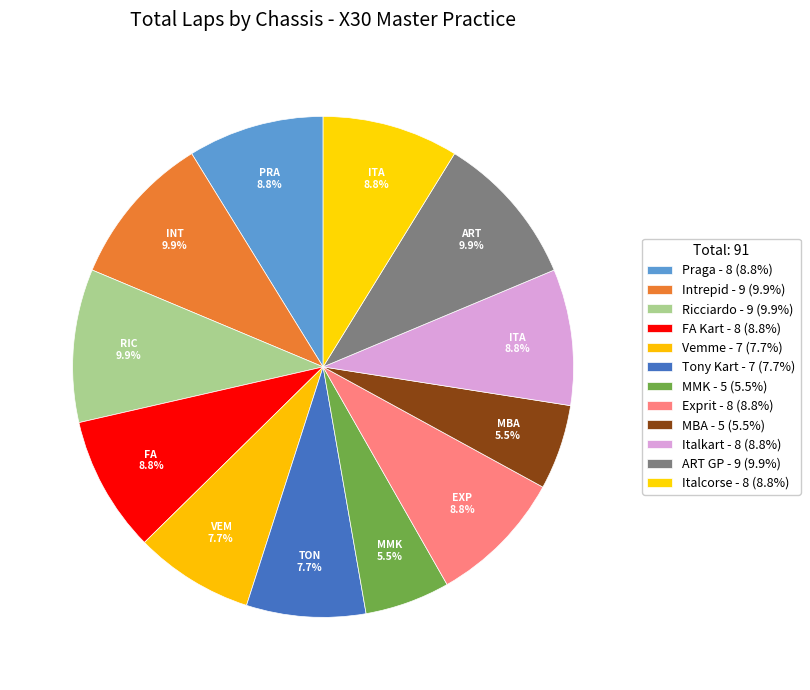

To the nearest percent, what portion does MMK represent?

5%